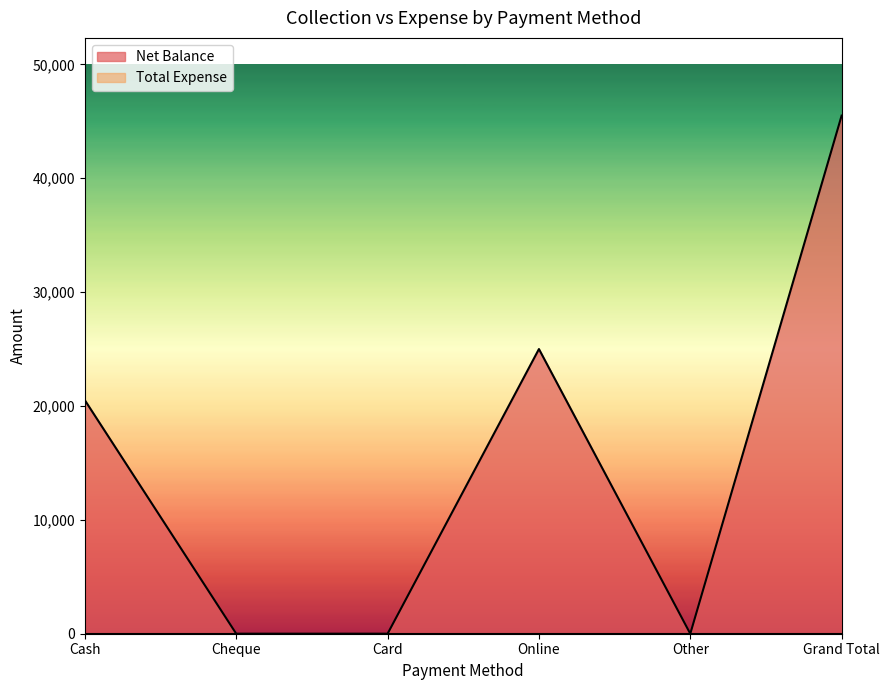

Which label corresponds to the largest value in the chart?

Grand Total